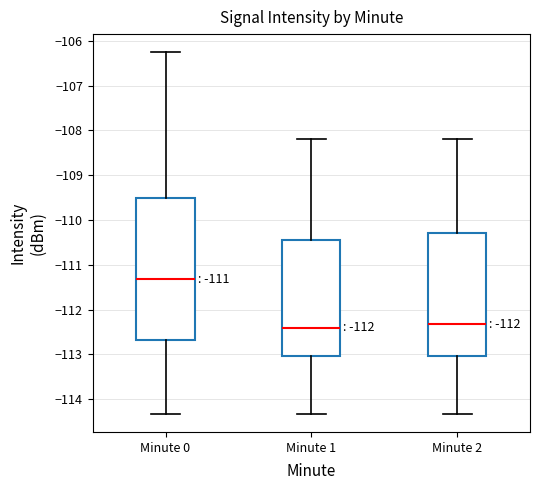

Reading left to right, transcribe this box plot: for each box, give where its median line is, the range the box spans, and where its two whiskers end, as read against the y-axis. The values are not printed on the chart, so give them approximately, as read against the axis.

Minute 0: median -111.3, box -112.7 to -109.5, whiskers -114.3 to -106.3
Minute 1: median -112.4, box -113.0 to -110.4, whiskers -114.3 to -108.2
Minute 2: median -112.3, box -113.0 to -110.3, whiskers -114.3 to -108.2